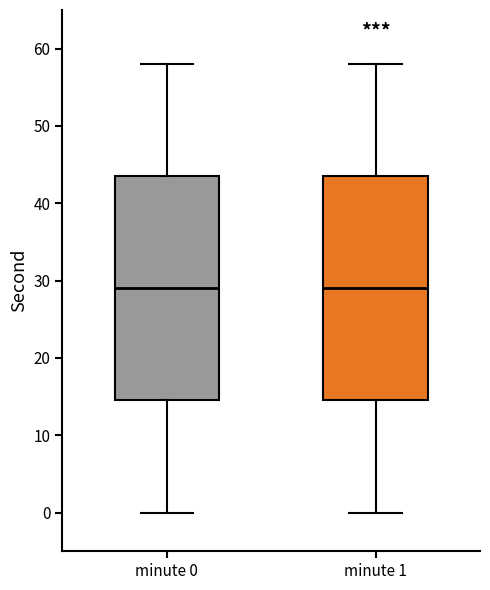

Reading left to right, read every box against the y-axis: the position of its median line, the range the box covers, and the ends of its whiskers. The values are not printed on the chart, so give them approximately, as read against the axis.

minute 0: median 29, box 15 to 44, whiskers 0 to 58
minute 1: median 29, box 15 to 44, whiskers 0 to 58